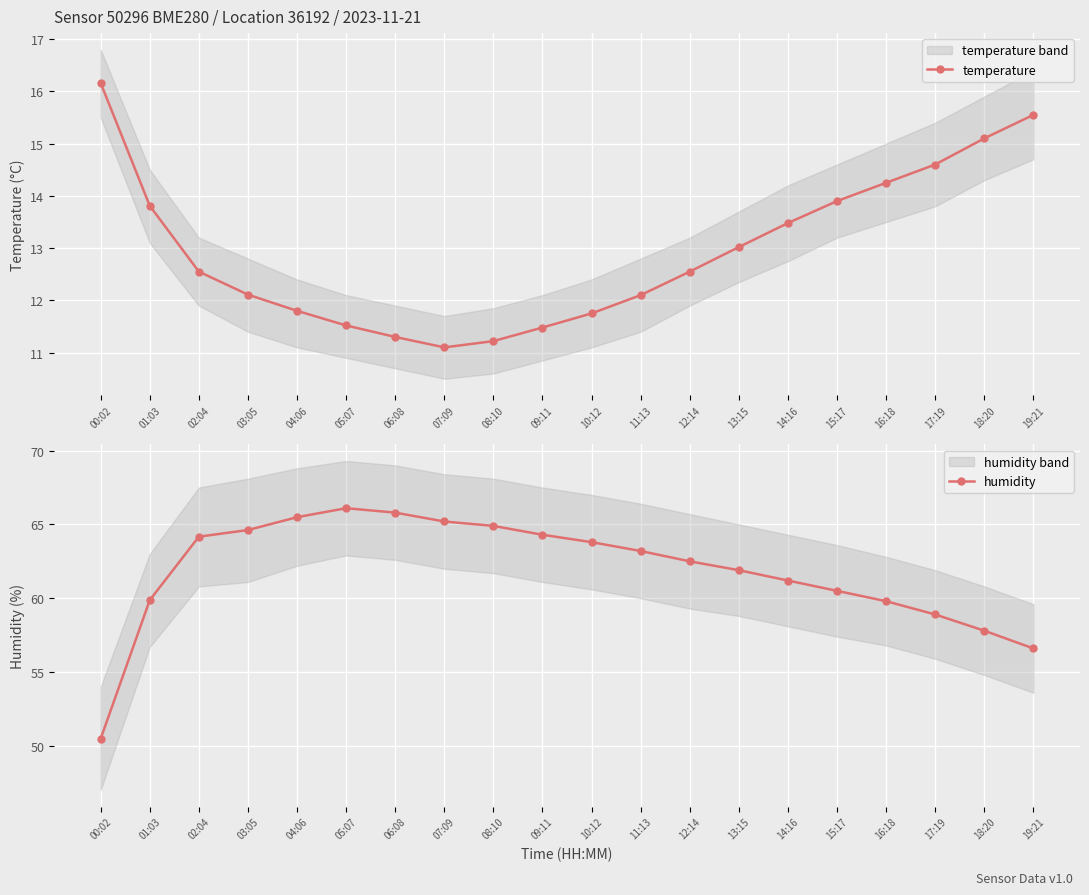

Where is the first local minimum for temperature?

07:09